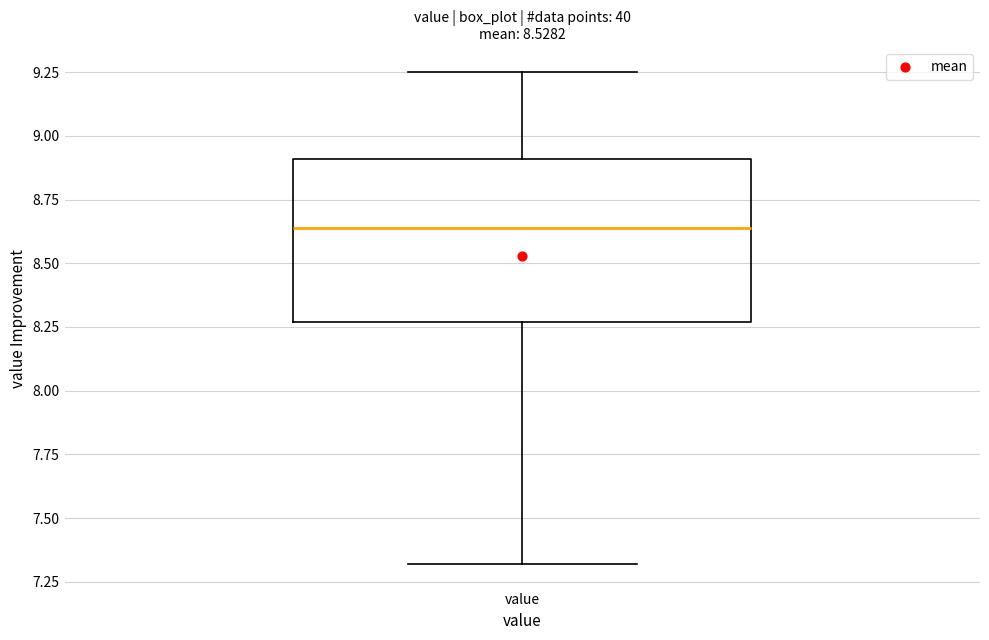

Transcribe this box plot: give where the median line is, the range the box spans, and where the two whiskers end, as read against the y-axis. The values are not printed on the chart, so give them approximately, as read against the axis.

median 8.65, box 8.25 to 8.90, whiskers 7.30 to 9.25